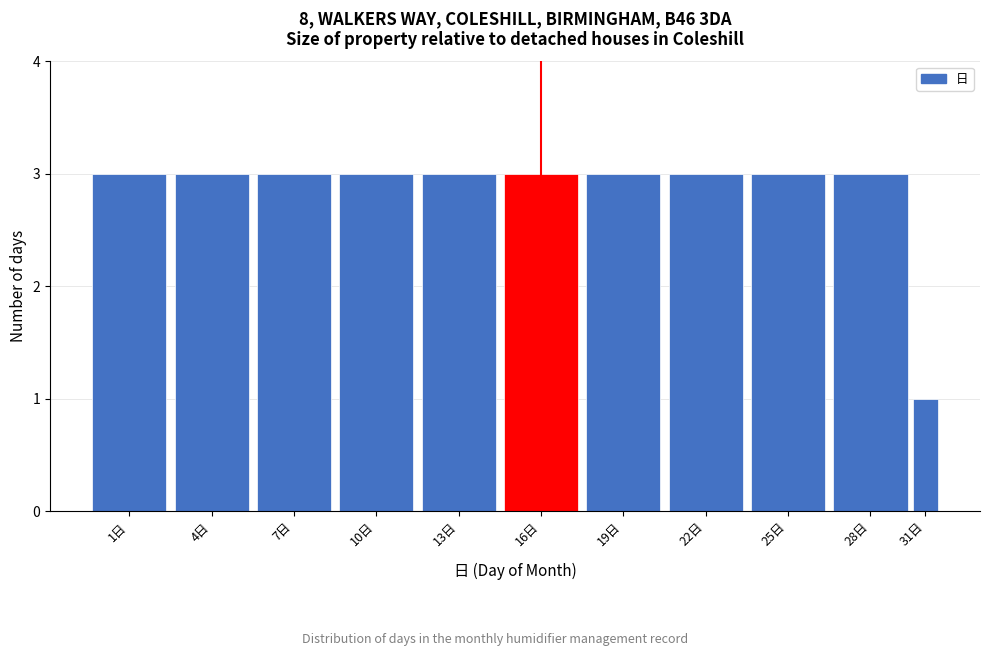

Reading left to right, extract all data points from this chart.

3	3	3	3	3	3	3	3	3	3	1